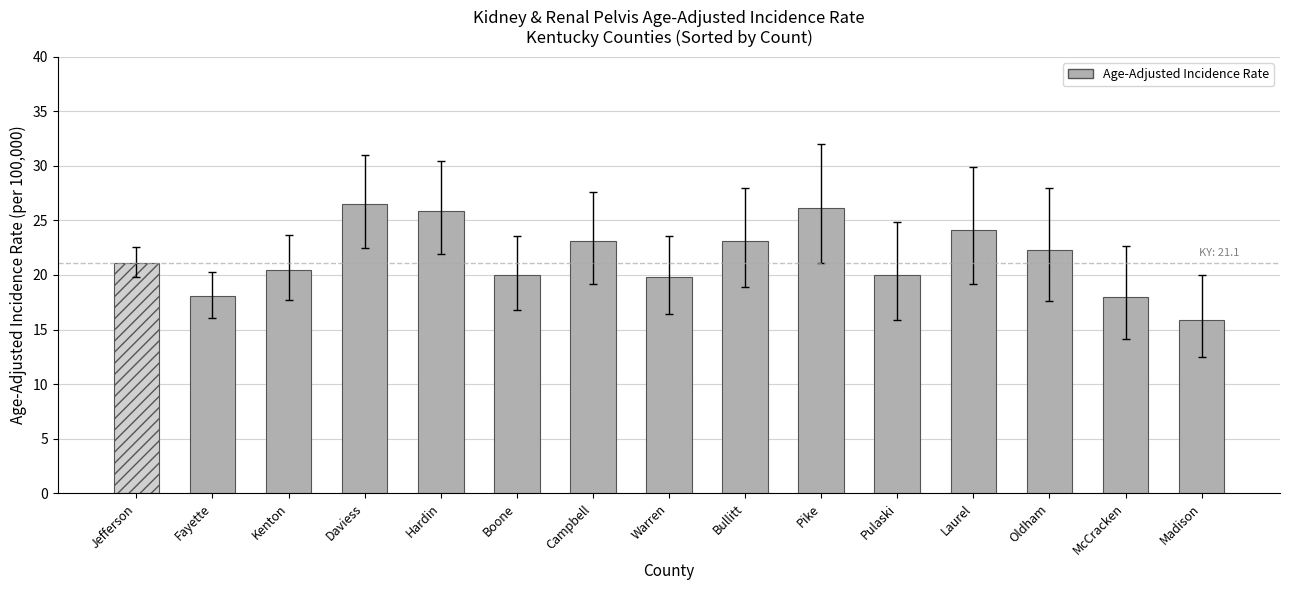

What is the maximum value shown in the chart?

26.5